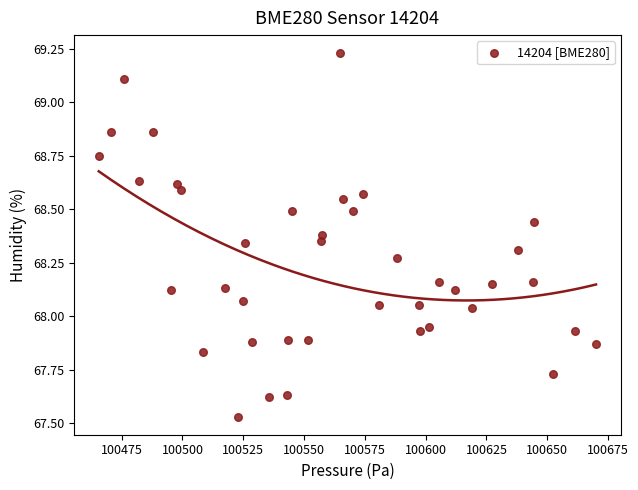

What is the range of Y values (max minus min)?

1.7